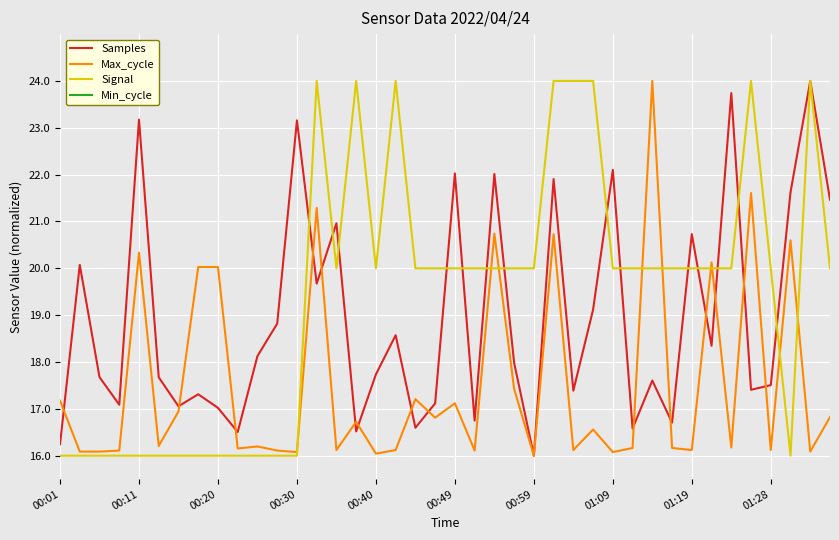

Is it true that Samples equals 13.1 at 00:30?

False